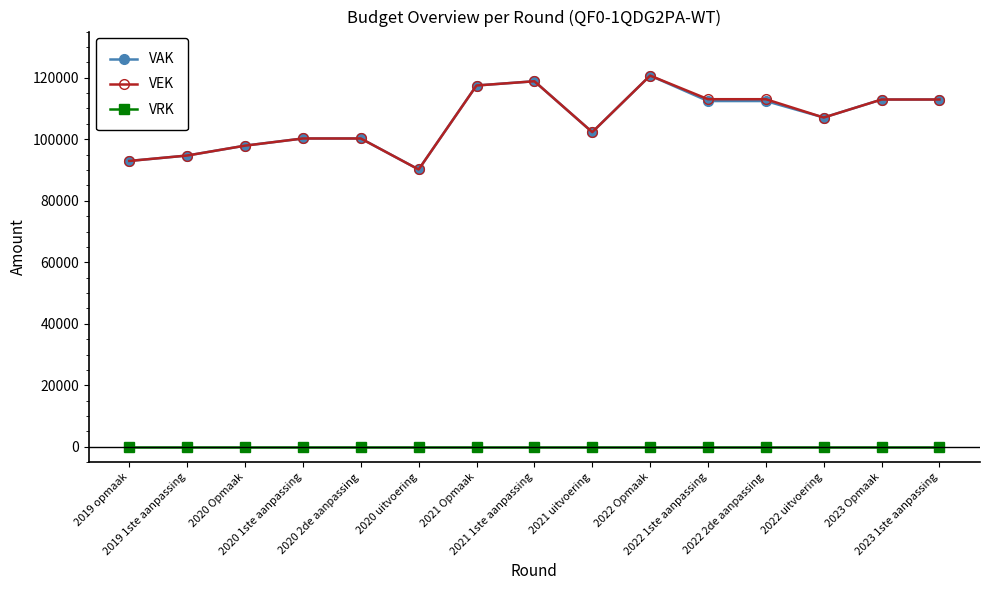

What is the greatest value displayed?

120685